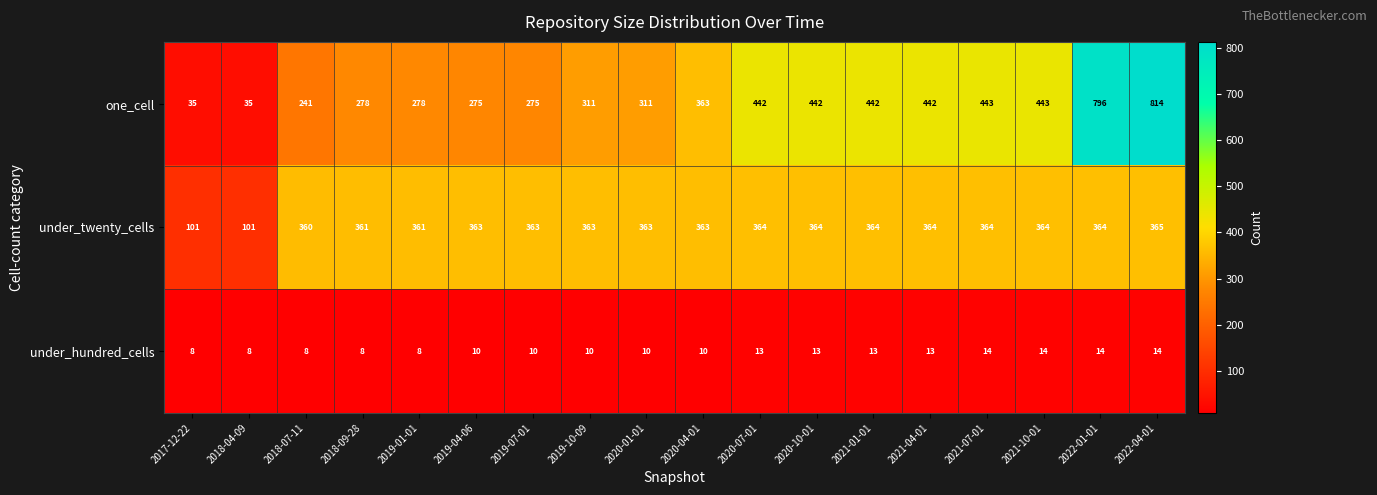

What is the difference between the one_cell values at 2018-07-11 and 2020-01-01?

70